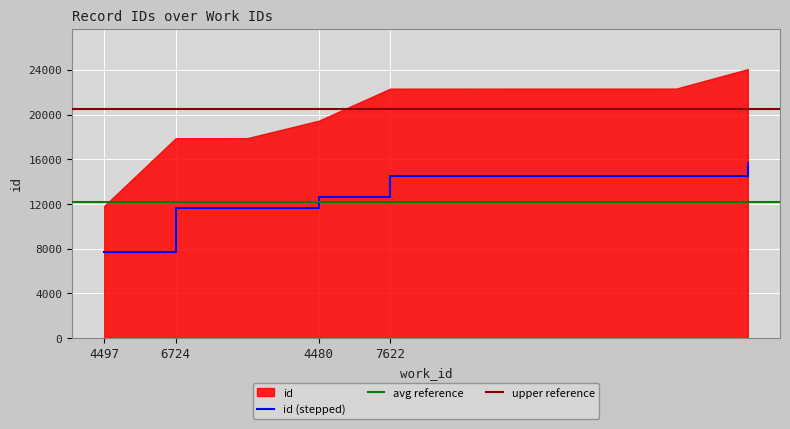

Where does the data first go above 14511?

7622